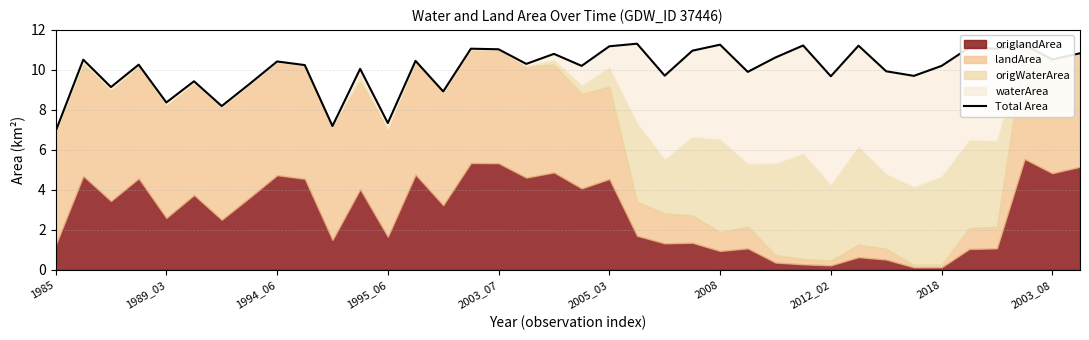

How many data points are above 10?

24